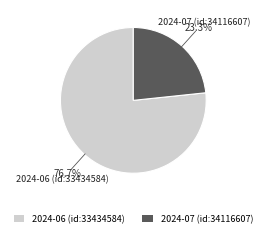

Count the number of slices in the pie.

2